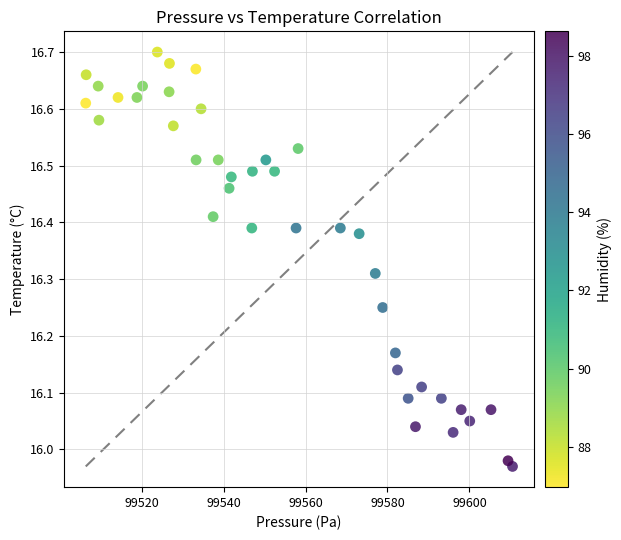

What is the range of X values (max minus min)?

104.2